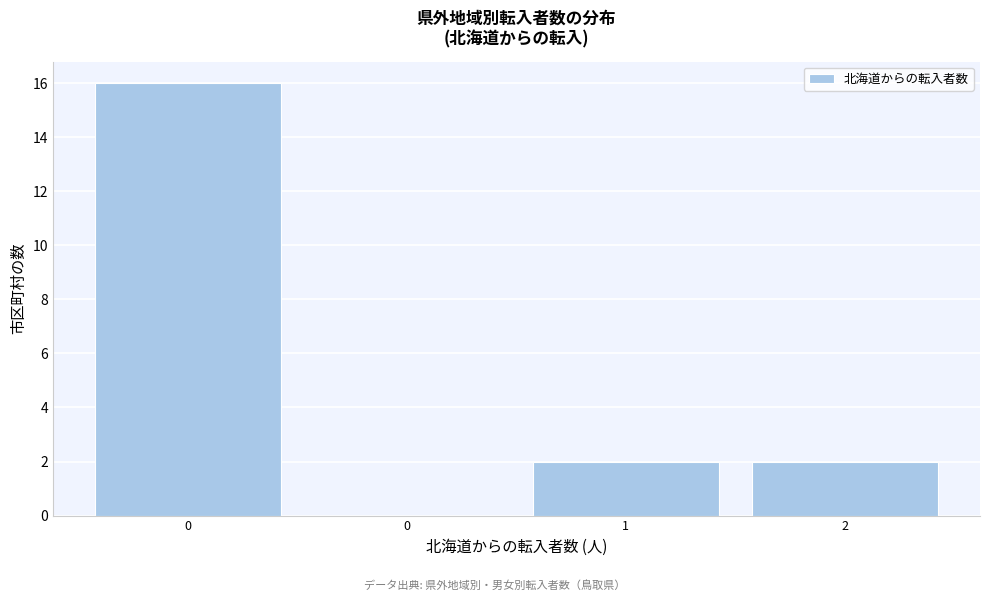

How many data points does each series have?

4